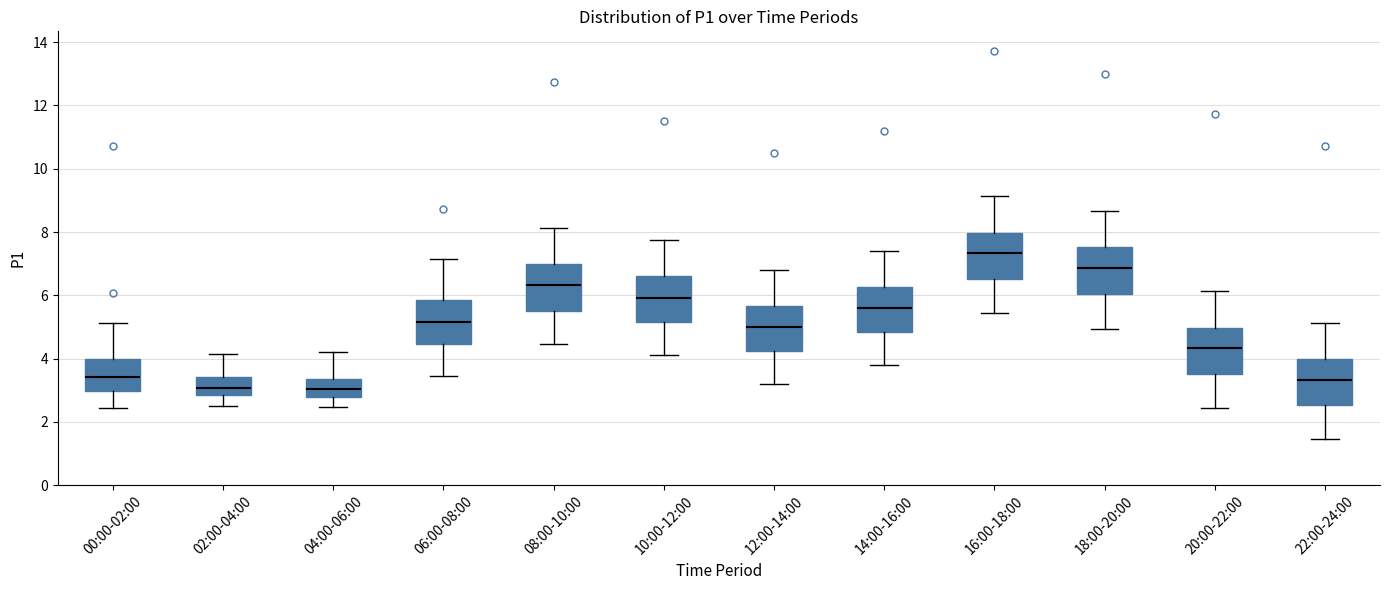

Reading left to right, read every box against the y-axis: the position of its median line, the range the box covers, and the ends of its whiskers. The values are not printed on the chart, so give them approximately, as read against the axis.

00:00-02:00: median 3.4, box 3.0 to 4.0, whiskers 2.4 to 5.2
02:00-04:00: median 3.0, box 2.8 to 3.4, whiskers 2.6 to 4.2
04:00-06:00: median 3.0, box 2.8 to 3.4, whiskers 2.4 to 4.2
06:00-08:00: median 5.2, box 4.4 to 5.8, whiskers 3.4 to 7.2
08:00-10:00: median 6.4, box 5.6 to 7.0, whiskers 4.4 to 8.2
10:00-12:00: median 6.0, box 5.2 to 6.6, whiskers 4.2 to 7.8
12:00-14:00: median 5.0, box 4.2 to 5.6, whiskers 3.2 to 6.8
14:00-16:00: median 5.6, box 4.8 to 6.2, whiskers 3.8 to 7.4
16:00-18:00: median 7.4, box 6.6 to 8.0, whiskers 5.4 to 9.2
18:00-20:00: median 6.8, box 6.0 to 7.6, whiskers 5.0 to 8.6
20:00-22:00: median 4.4, box 3.6 to 5.0, whiskers 2.4 to 6.2
22:00-24:00: median 3.4, box 2.6 to 4.0, whiskers 1.4 to 5.2